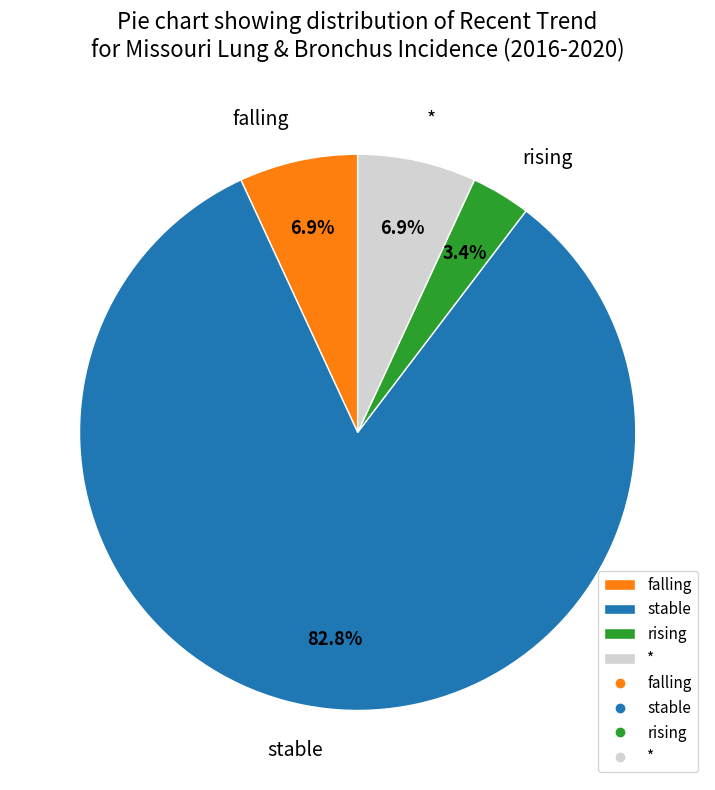

To the nearest percent, what is the difference between the falling and stable slice percentages?

76%